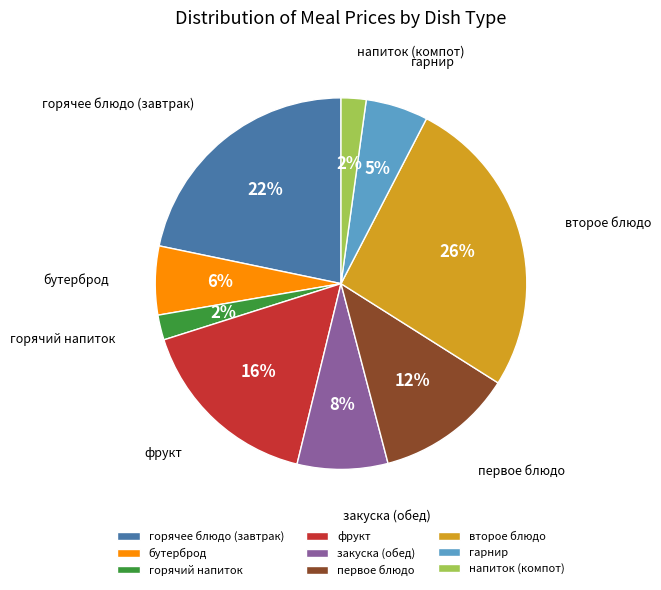

How many segments does this pie chart have?

9